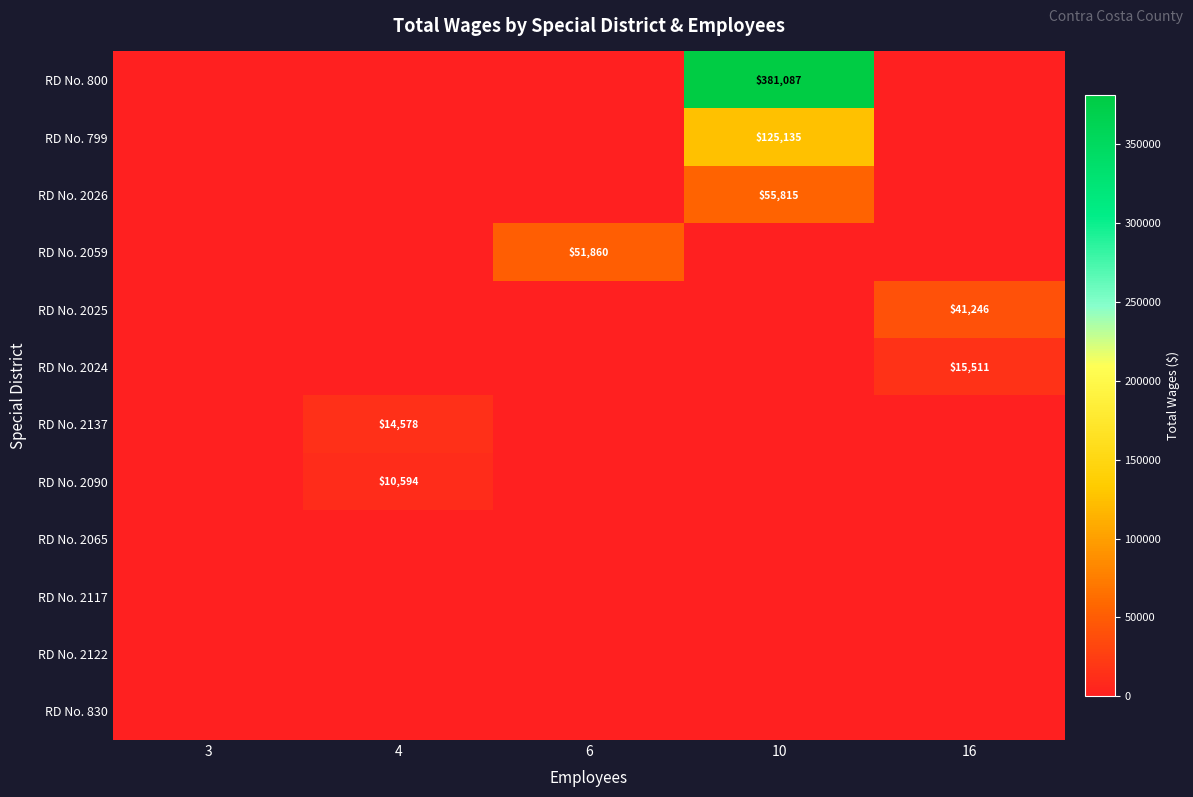

At which category is the sum across all series the highest?

10